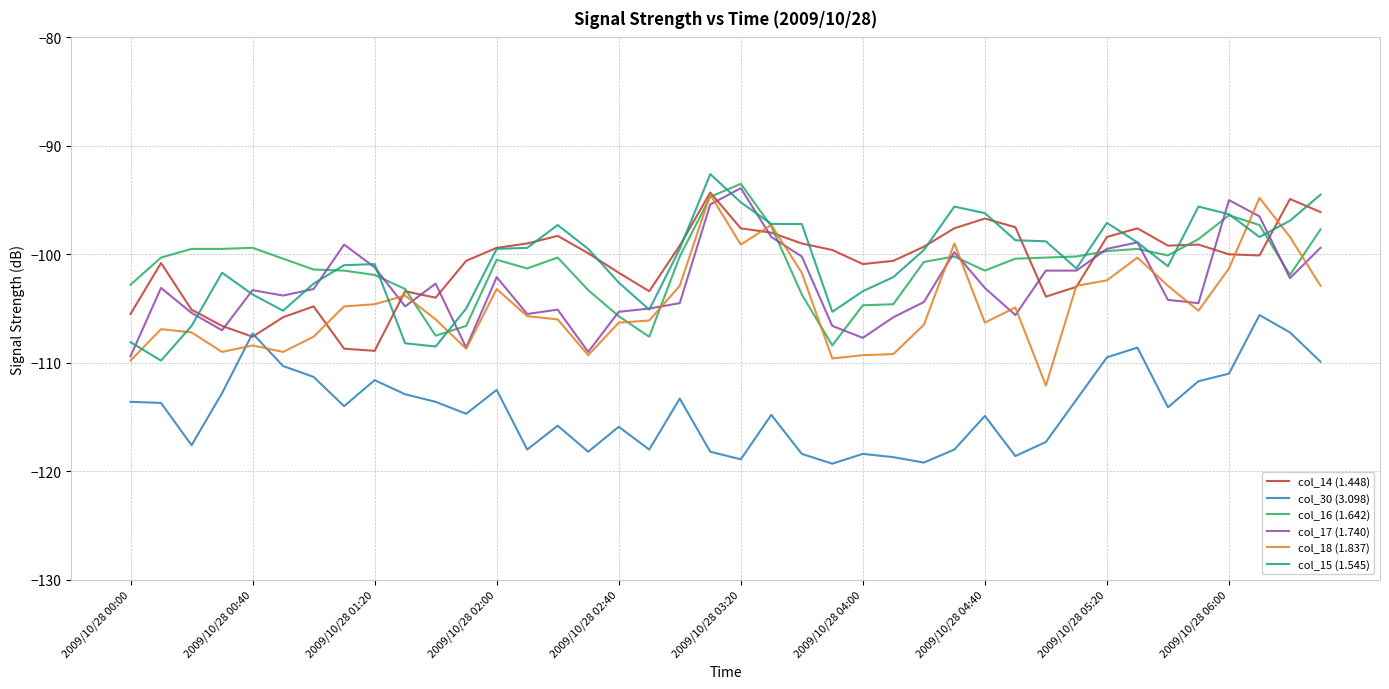

True or false: col_30 (3.098) and col_16 (1.642) intersect in this chart.

False